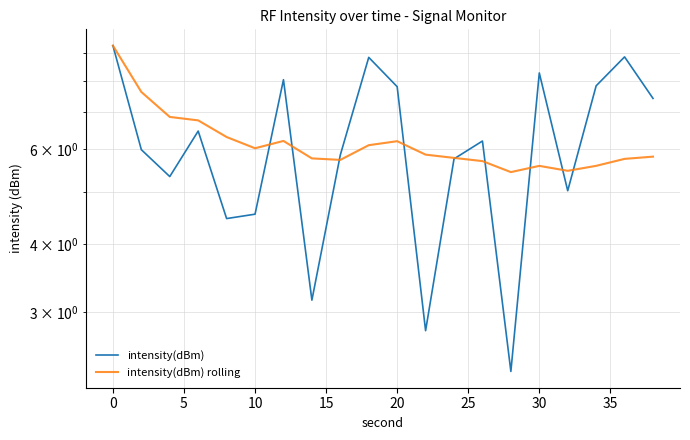

Does the chart have visible grid lines?

Yes